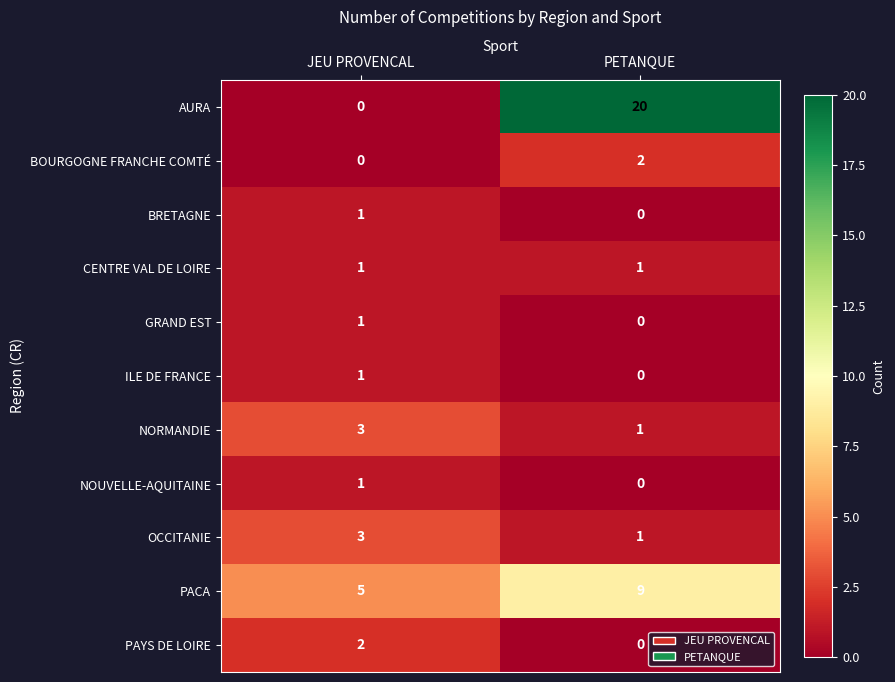

What is the difference between the maximum and minimum values in the AURA series?

20